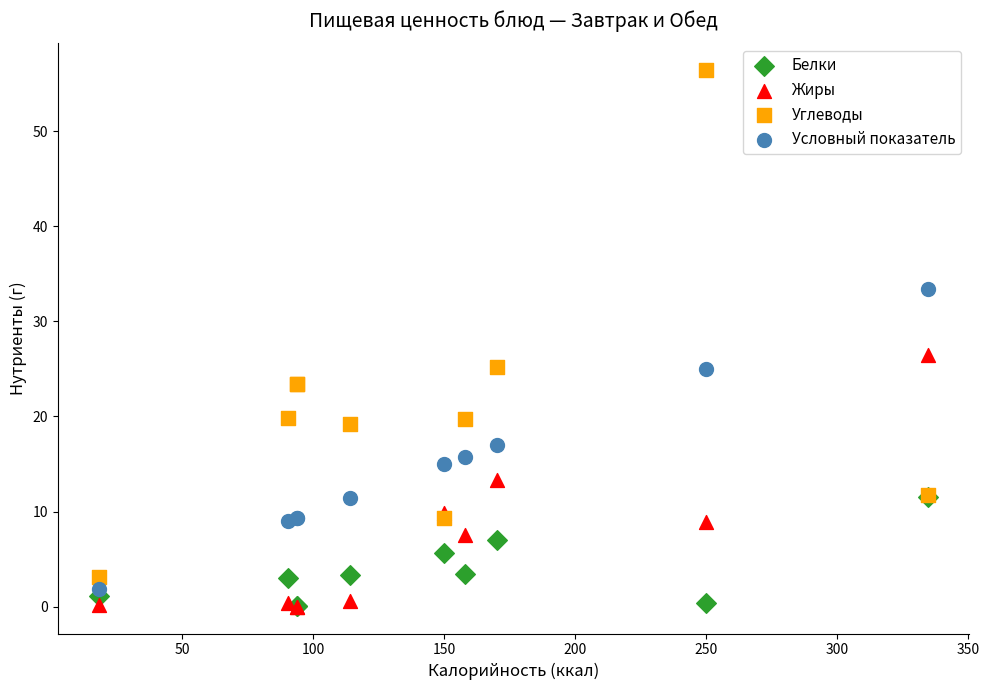

In the Углеводы series, what Y value is closest to 29?

25.2